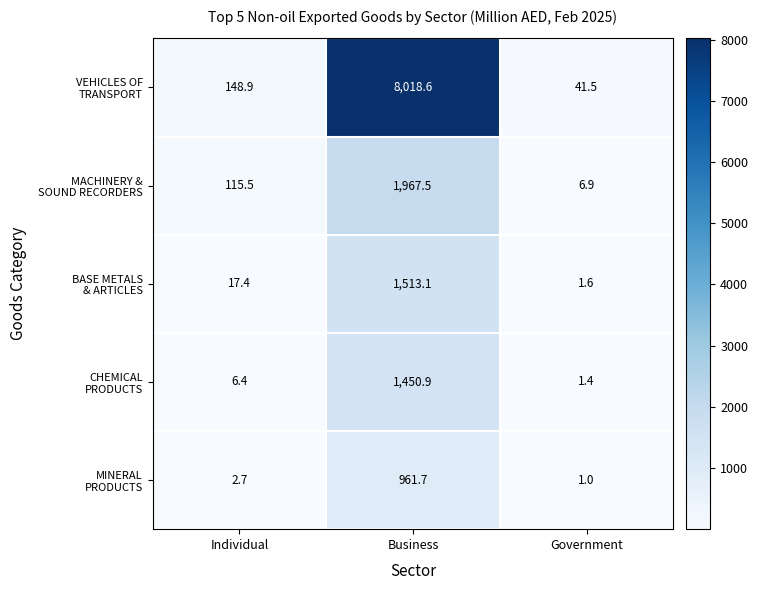

What is the greatest value displayed?

8018.6